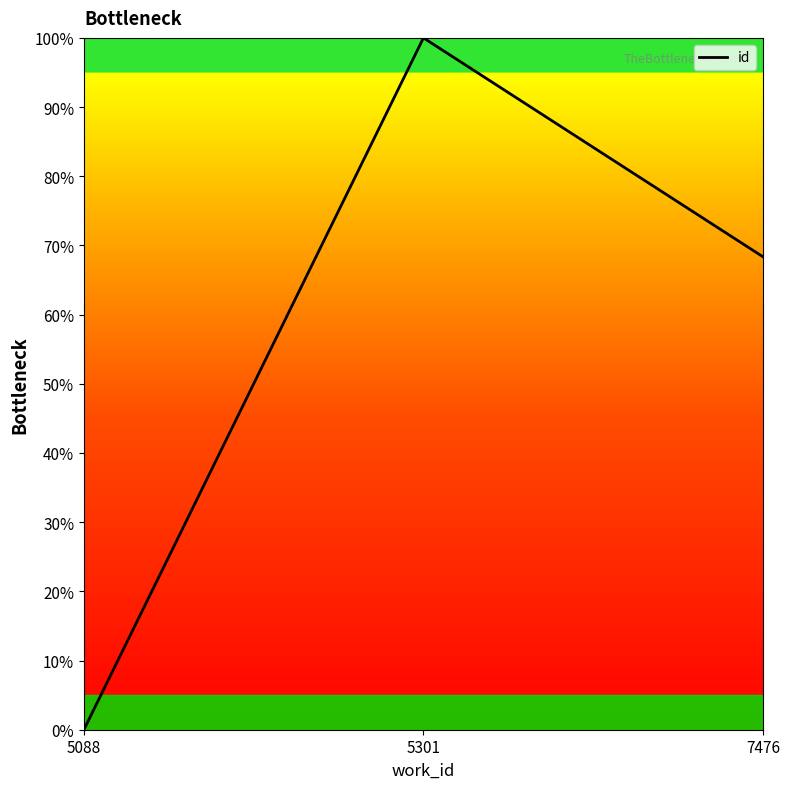

Count the number of values greater than 68.

2